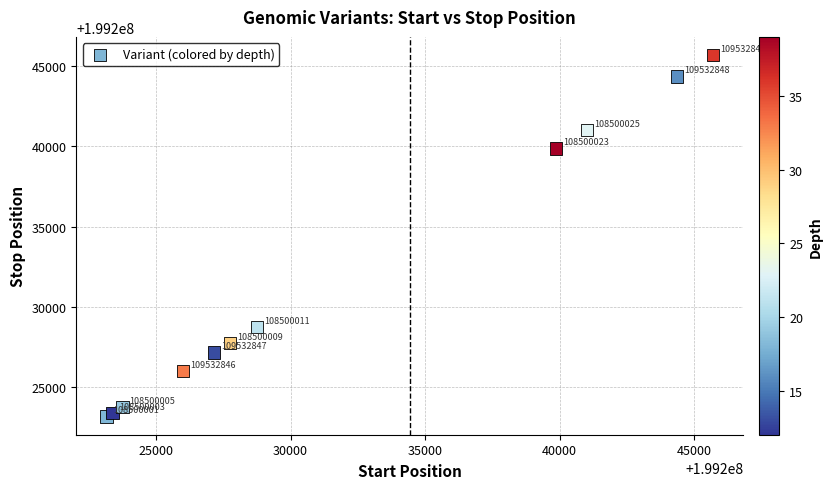

What Y value in the scatter plot is closest to 199234433?

199239863